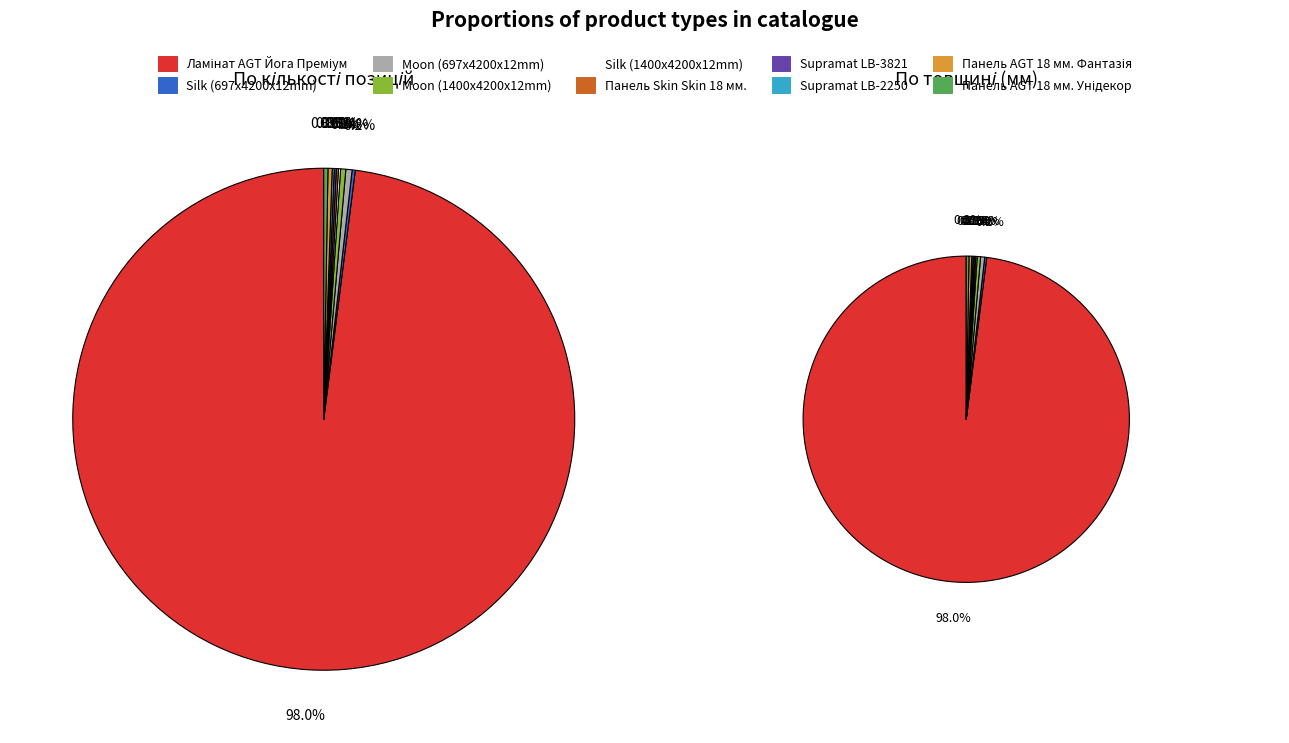

True or false: Ламінат AGT Йога Преміум accounts for 89% of the total.

False